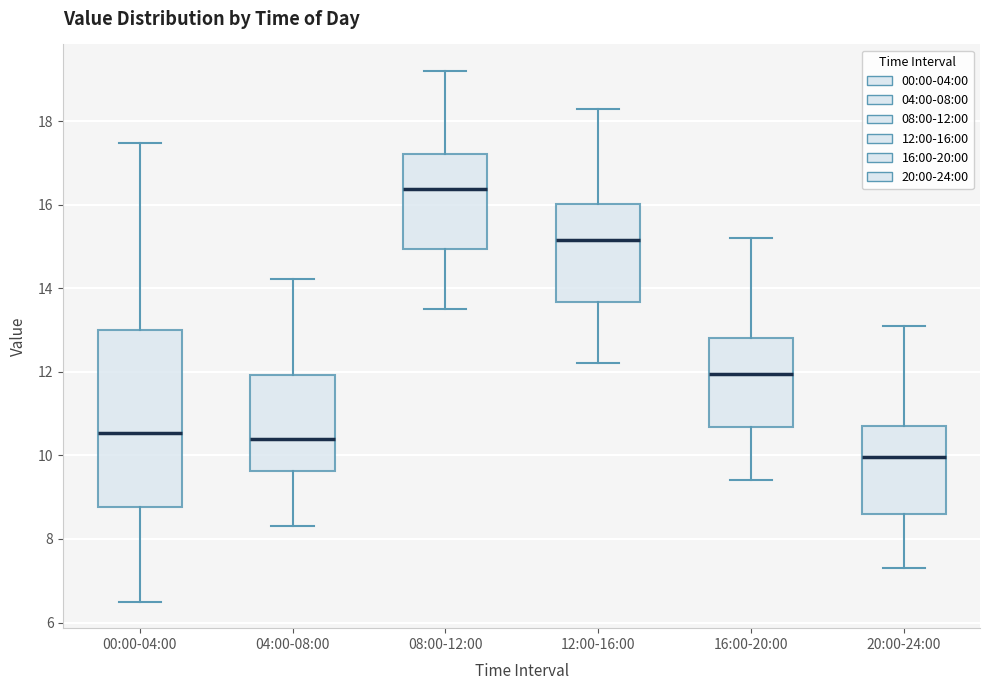

Which box's median line is the lowest?

20:00-24:00